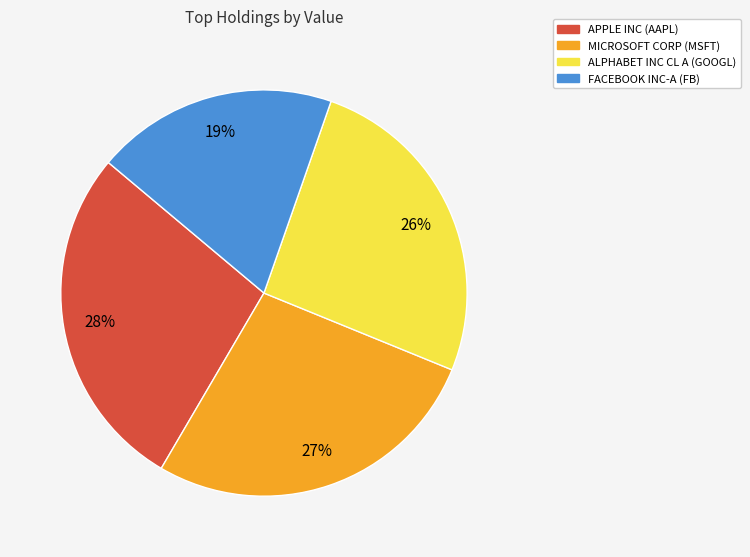

Is there any slice that represents more than half of the pie?

No